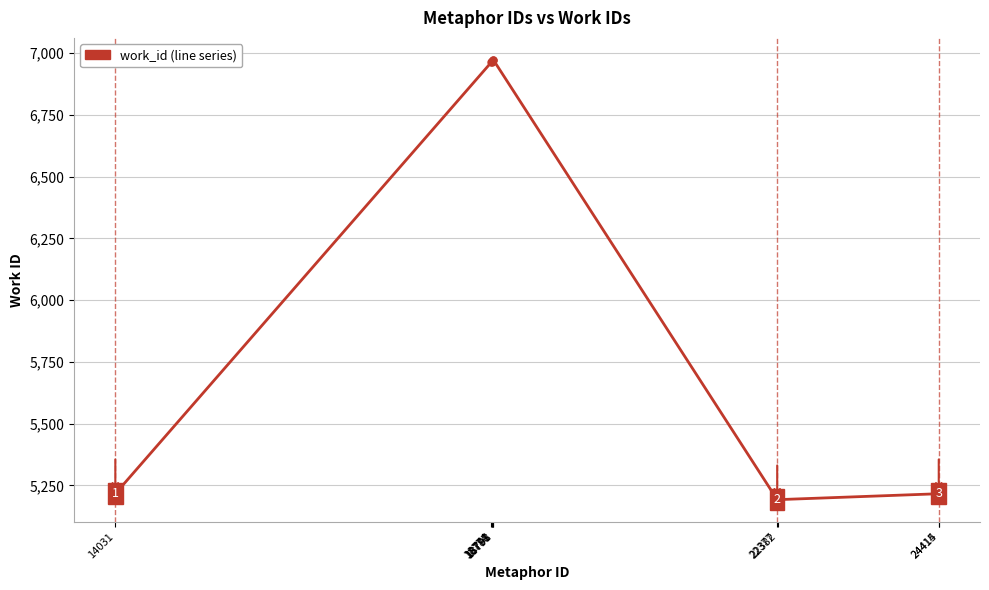

Read the value at 24414.

5216